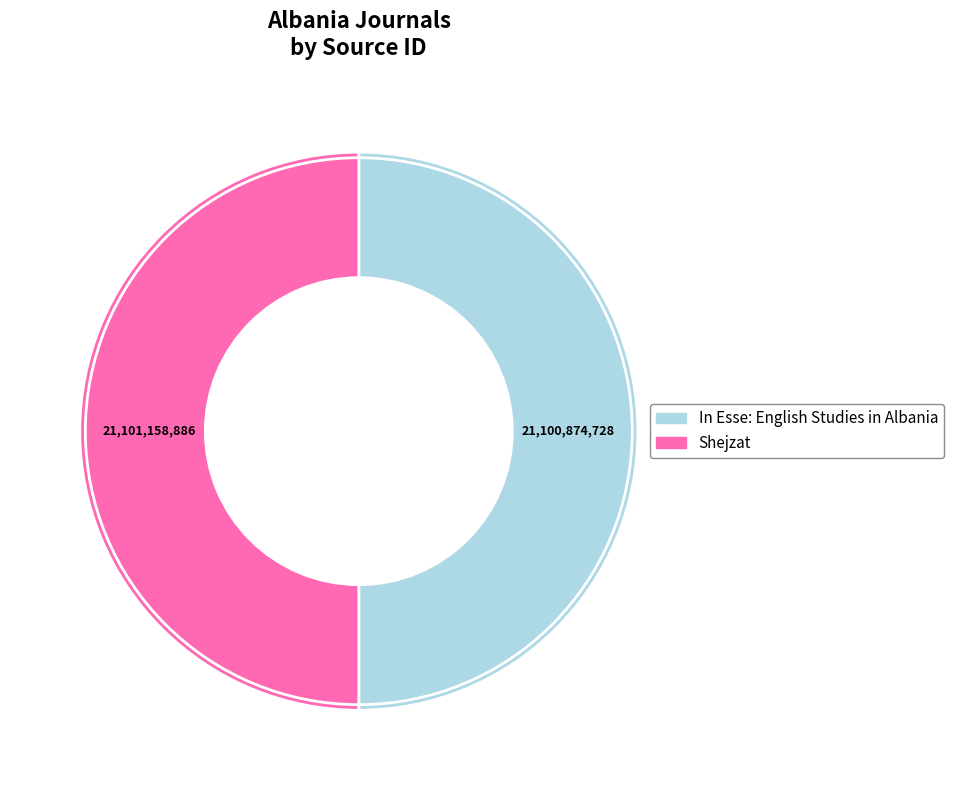

True or false: In Esse: English Studies in Albania accounts for 50% of the total.

True